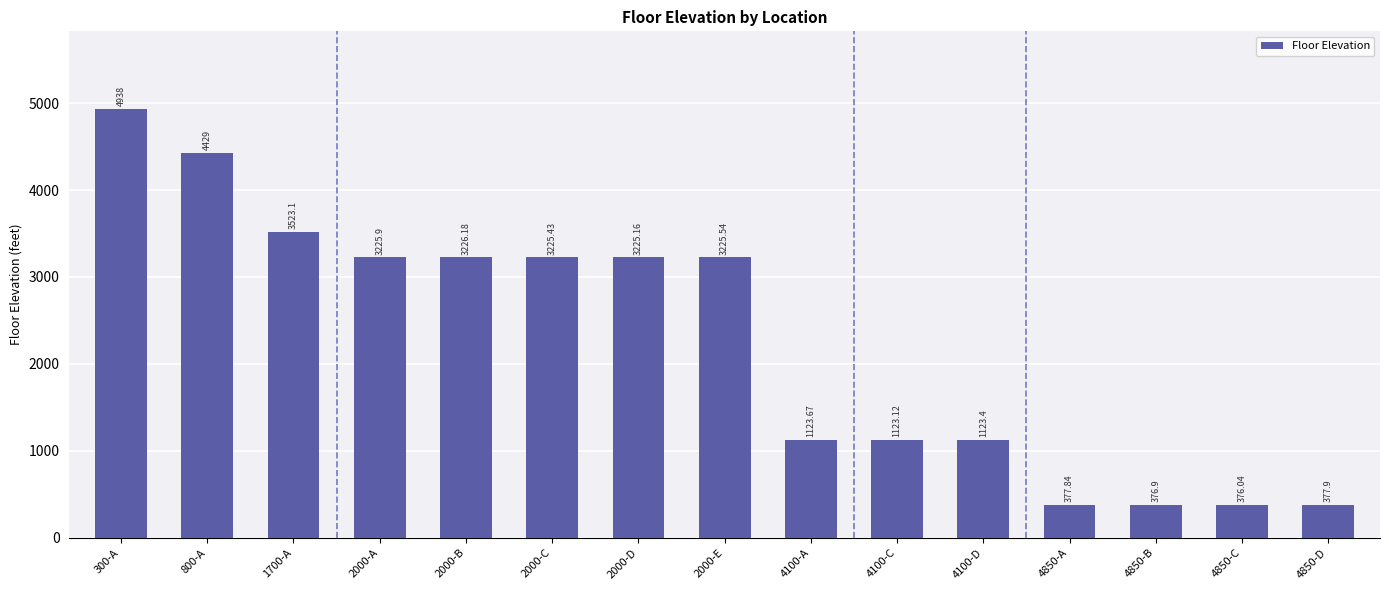

Approximately how many times larger is the value at 2000-C compared to 2000-A?

1.0